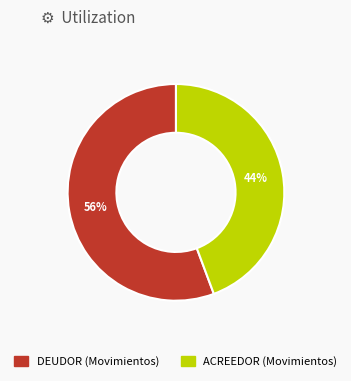

Combined, do ACREEDOR and DEUDOR account for over 50%?

Yes